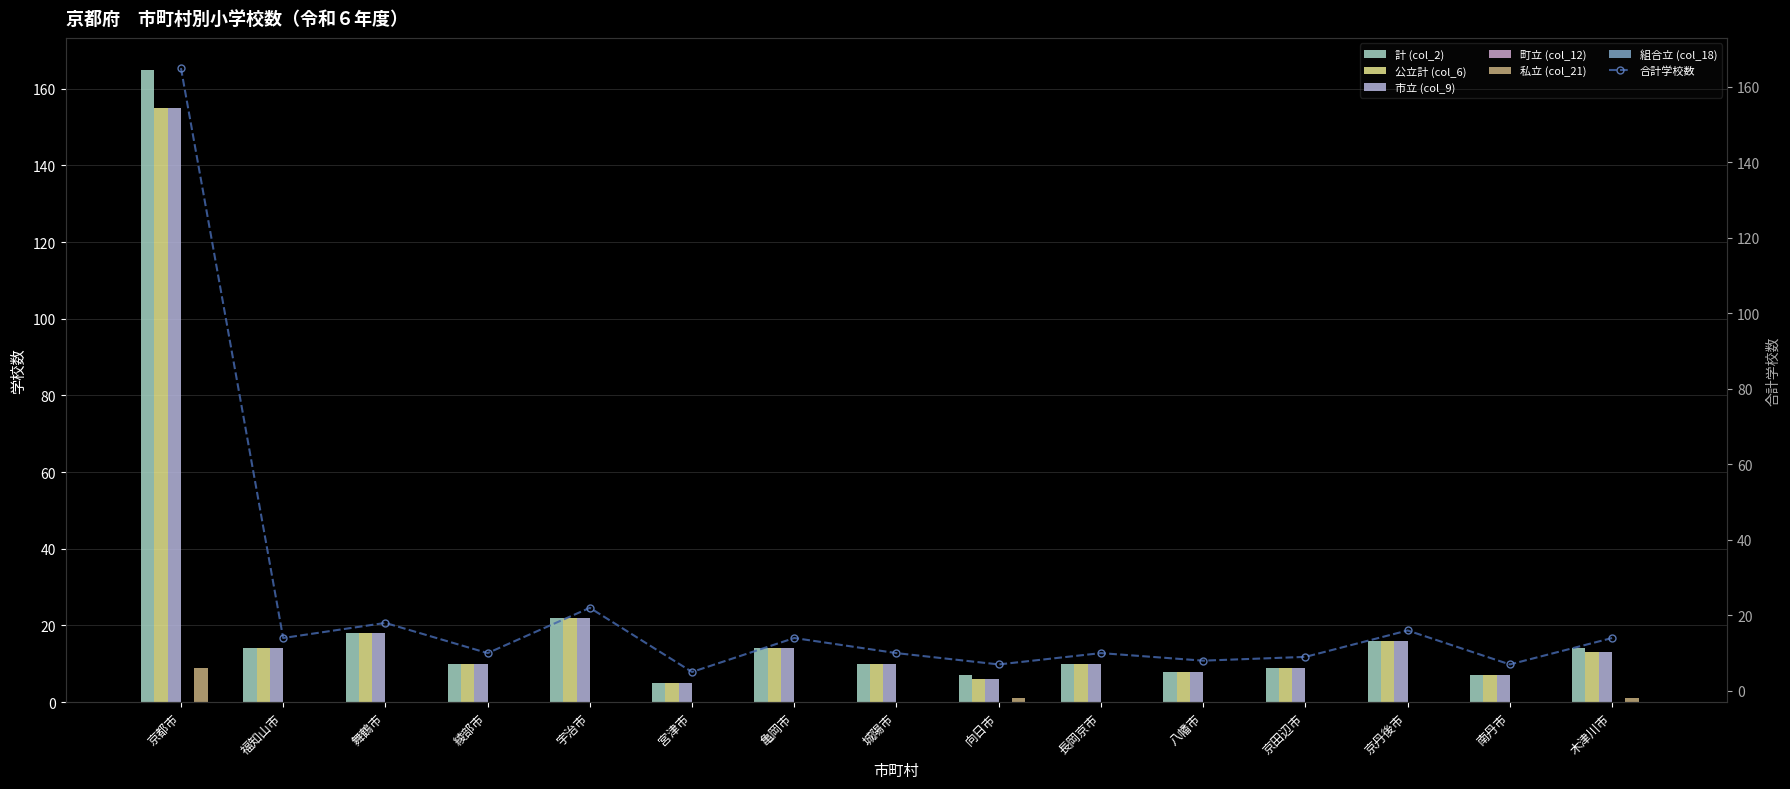

Is the value of 公立計 (col_6) at 宇治市 greater than the value of 市立 (col_9) at 南丹市?

Yes